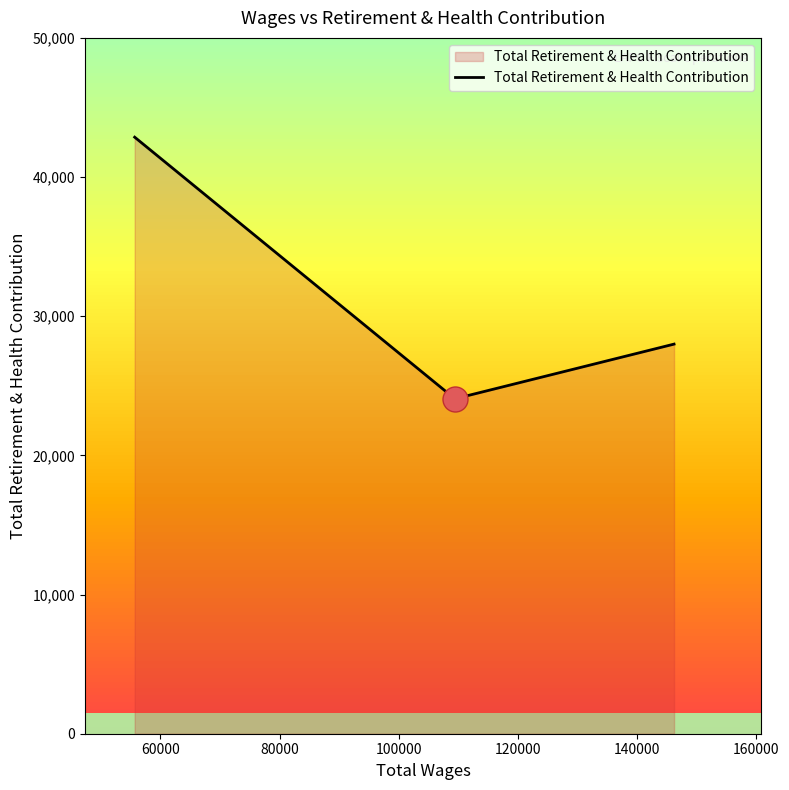

What is the greatest value displayed?

42866